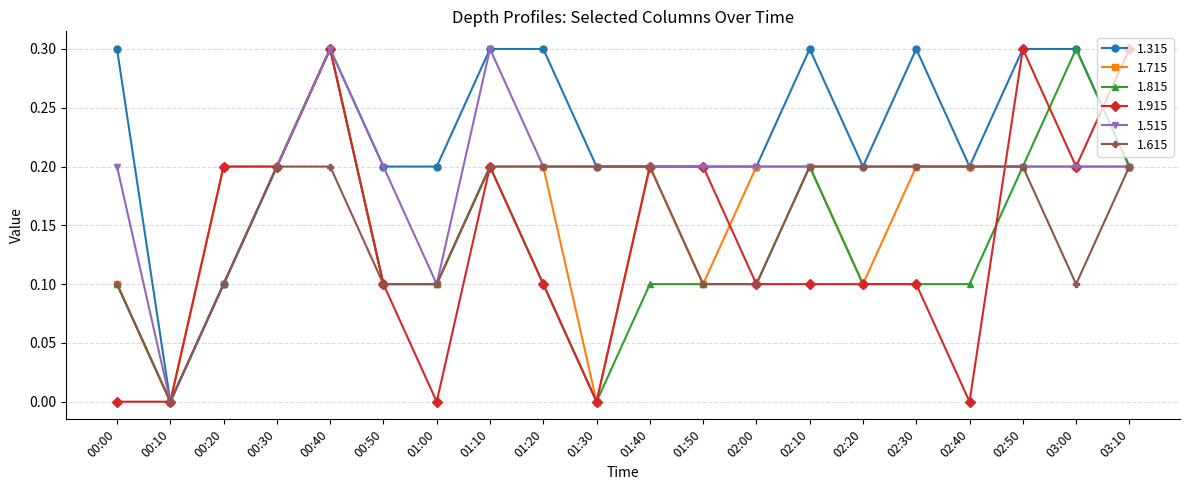

What is the greatest value displayed?

0.3